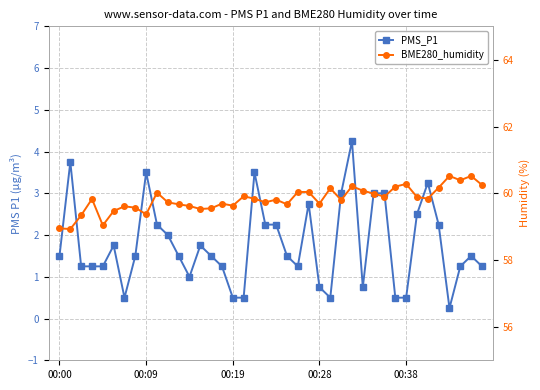

True or false: BME280_humidity and PMS_P1 cross at least once.

False